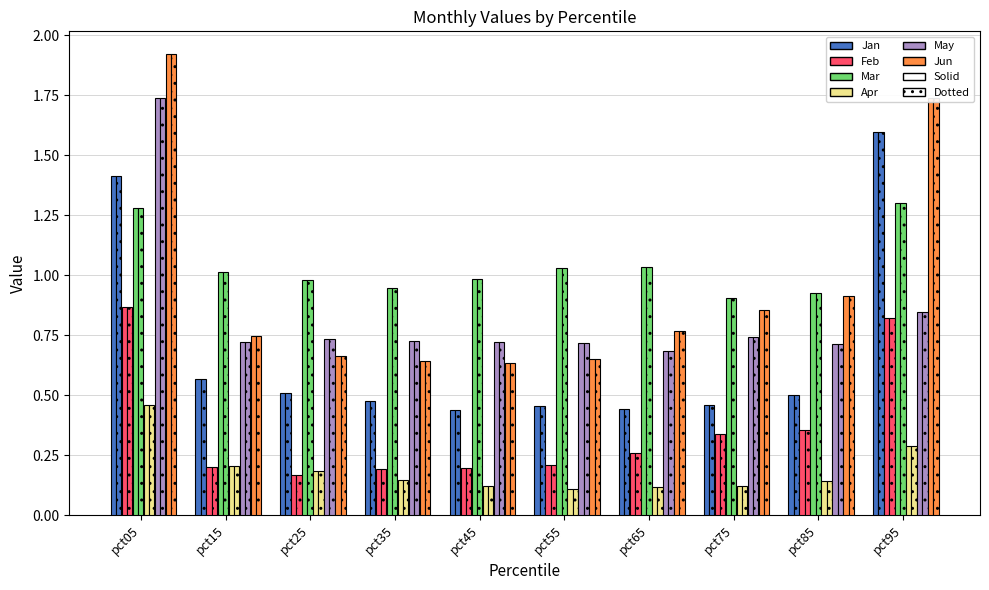

What is the average value of the Jun series?

1.0